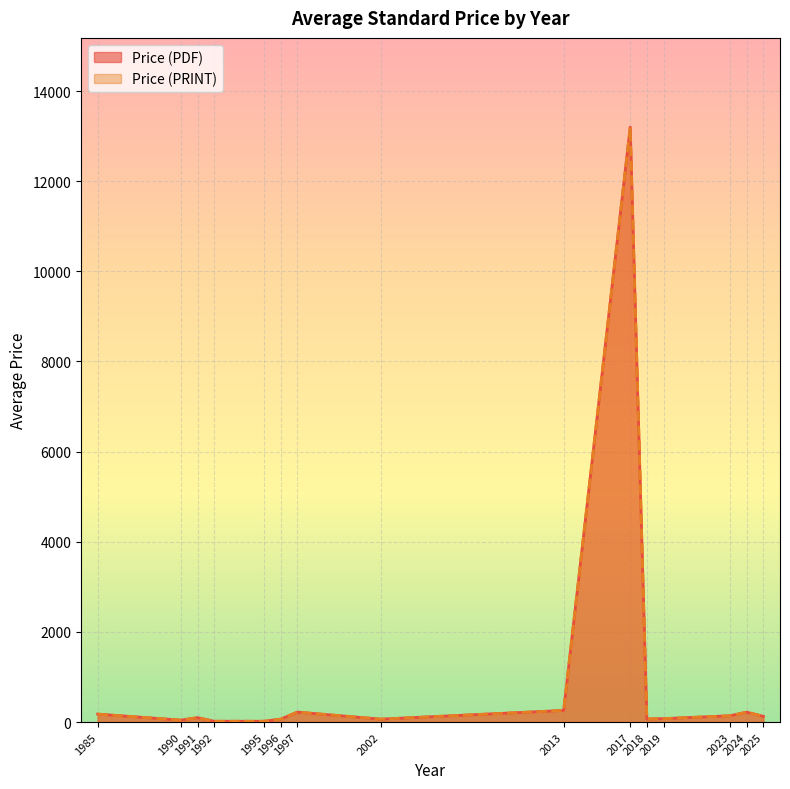

What is the value of the Price (PRINT) point at the 26th from the left?

132.0